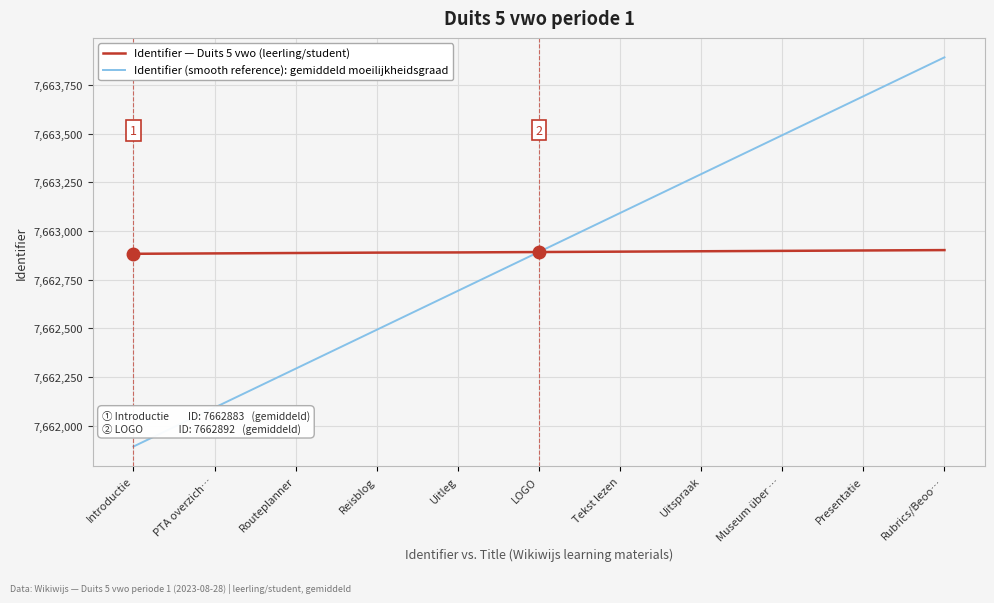

Which series has the widest spread of values?

Identifier (smooth reference): gemiddeld moeilijkheidsgraad